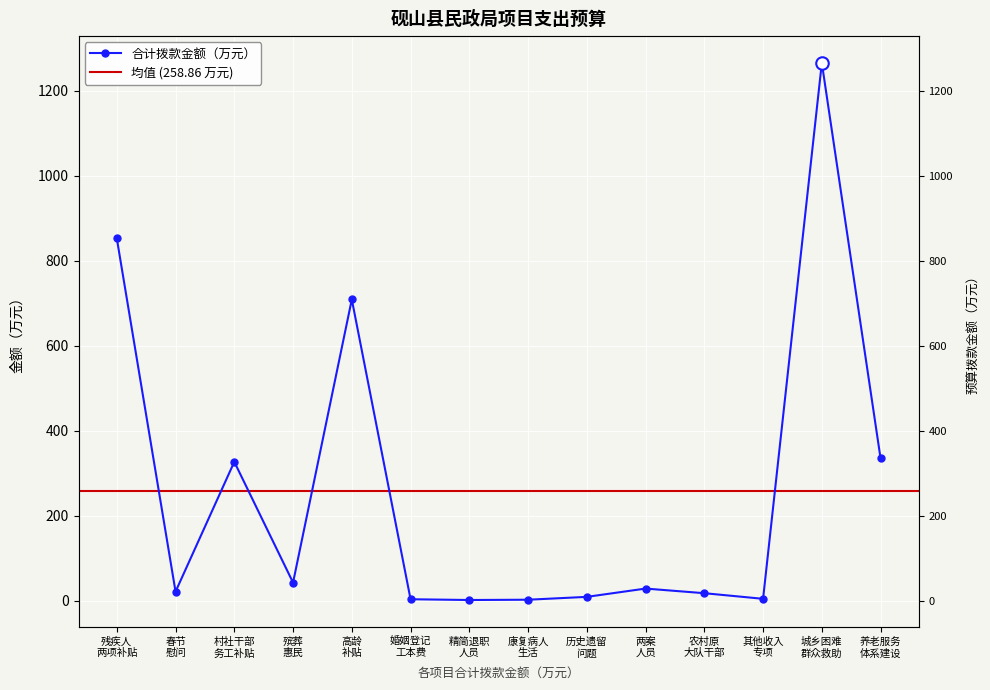

True or false: there are more than 0 points higher than both neighbors.

True